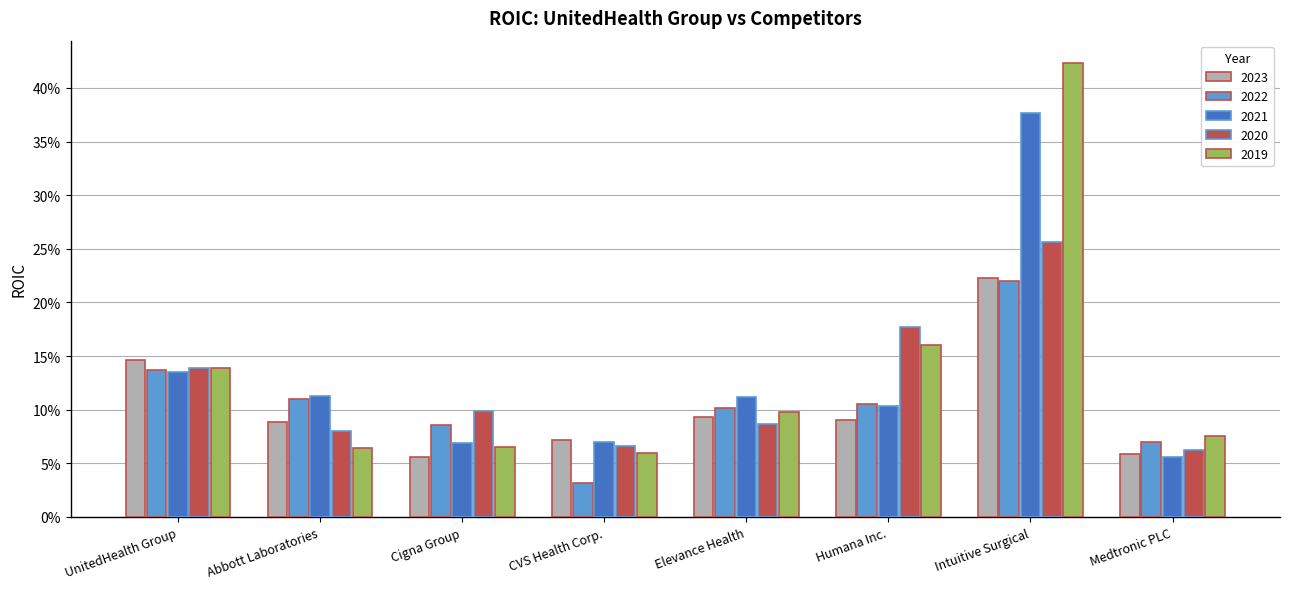

Does the chart contain stacked bars?

No